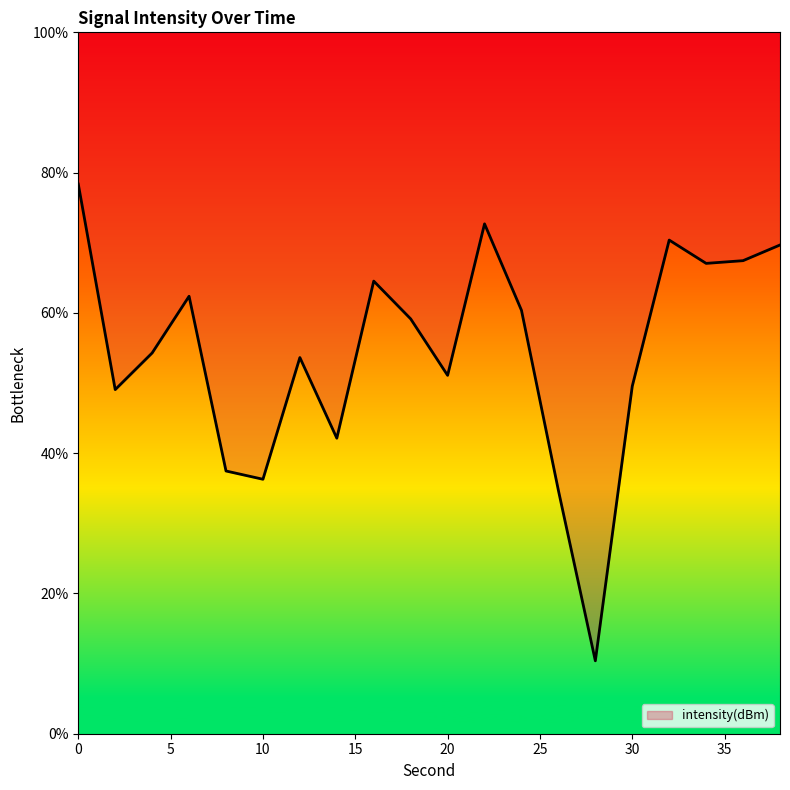

Reading left to right, transcribe all the data shown in this chart.

0=78.4	2=49.1	4=54.3	6=62.4	8=37.5	10=36.3	12=53.6	14=42.1	16=64.5	18=59.1	20=51.1	22=72.7	24=60.4	26=34.7	28=10.4	30=49.6	32=70.4	34=67.1	36=67.4	38=69.7